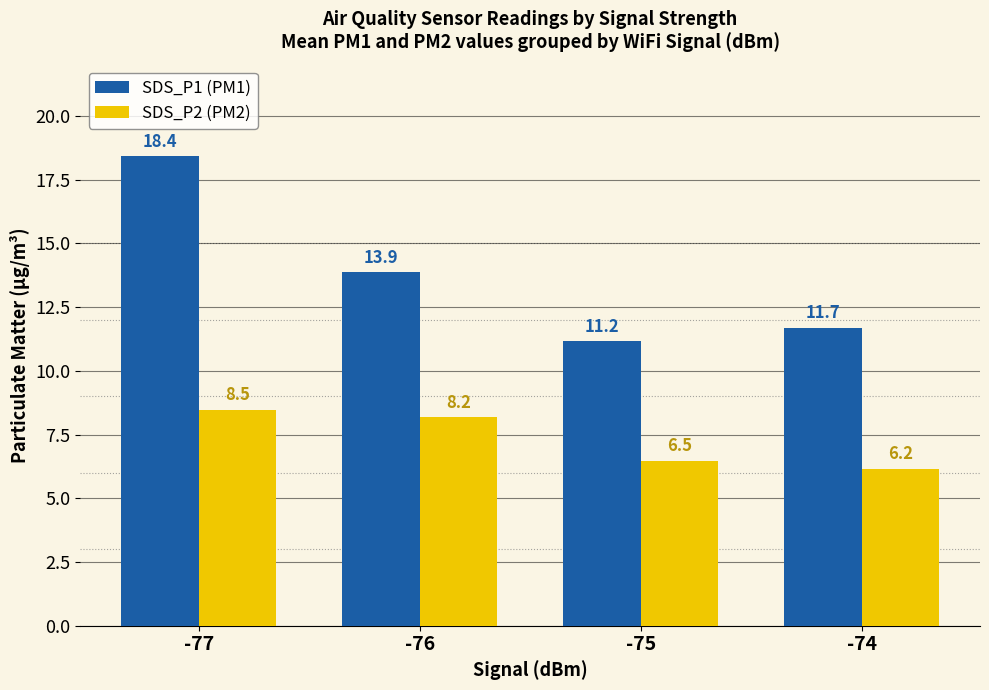

At which label is SDS_P1 (PM1) closest to 14?

-76